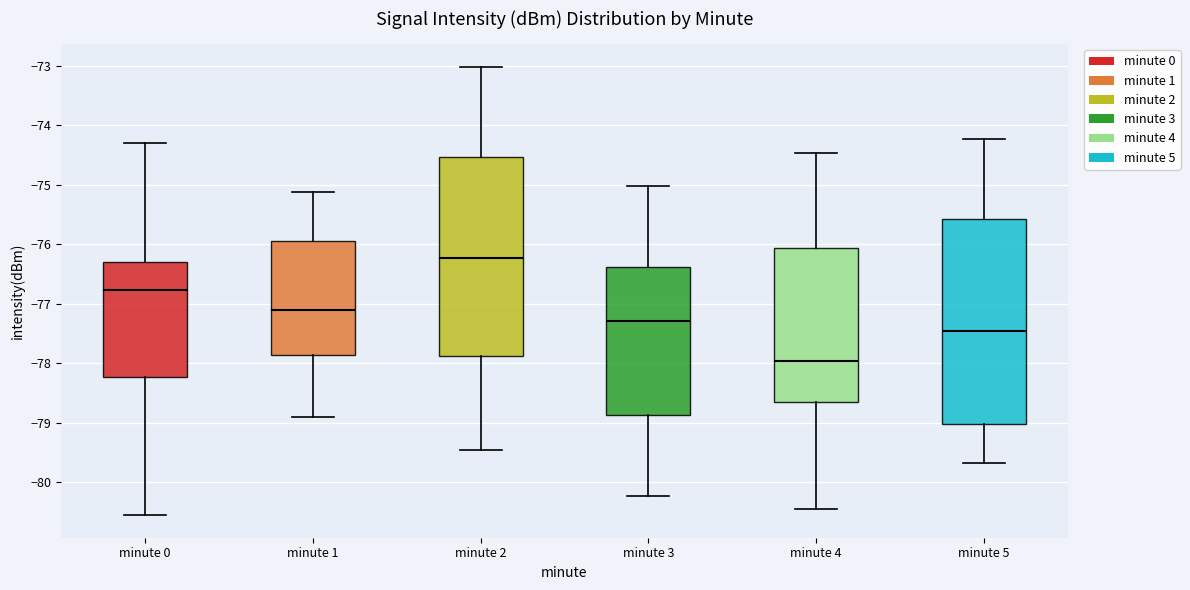

Reading left to right, transcribe this box plot: for each box, give where its median line is, the range the box spans, and where its two whiskers end, as read against the y-axis. The values are not printed on the chart, so give them approximately, as read against the axis.

minute 0: median -76.8, box -78.2 to -76.3, whiskers -80.6 to -74.3
minute 1: median -77.1, box -77.9 to -75.9, whiskers -78.9 to -75.1
minute 2: median -76.2, box -77.9 to -74.5, whiskers -79.5 to -73.0
minute 3: median -77.3, box -78.9 to -76.4, whiskers -80.2 to -75.0
minute 4: median -78.0, box -78.7 to -76.1, whiskers -80.5 to -74.5
minute 5: median -77.5, box -79.0 to -75.6, whiskers -79.7 to -74.2